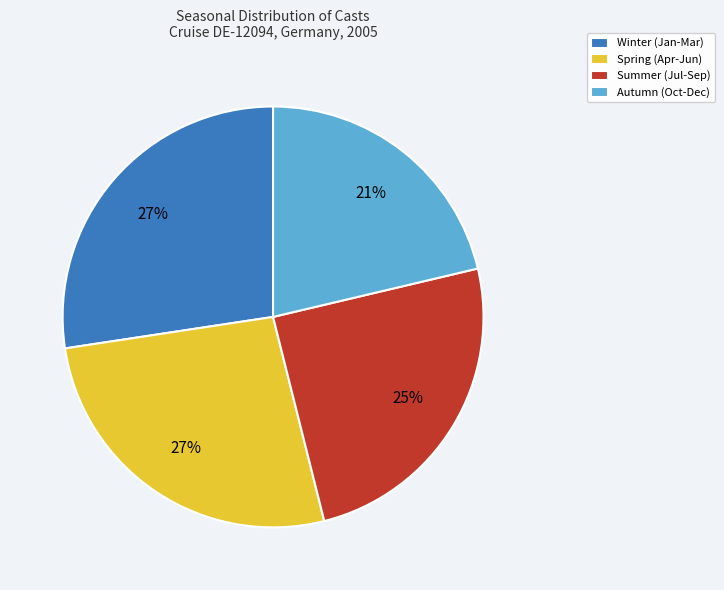

Is it true that Winter (Jan-Mar) is 37% of the pie?

False